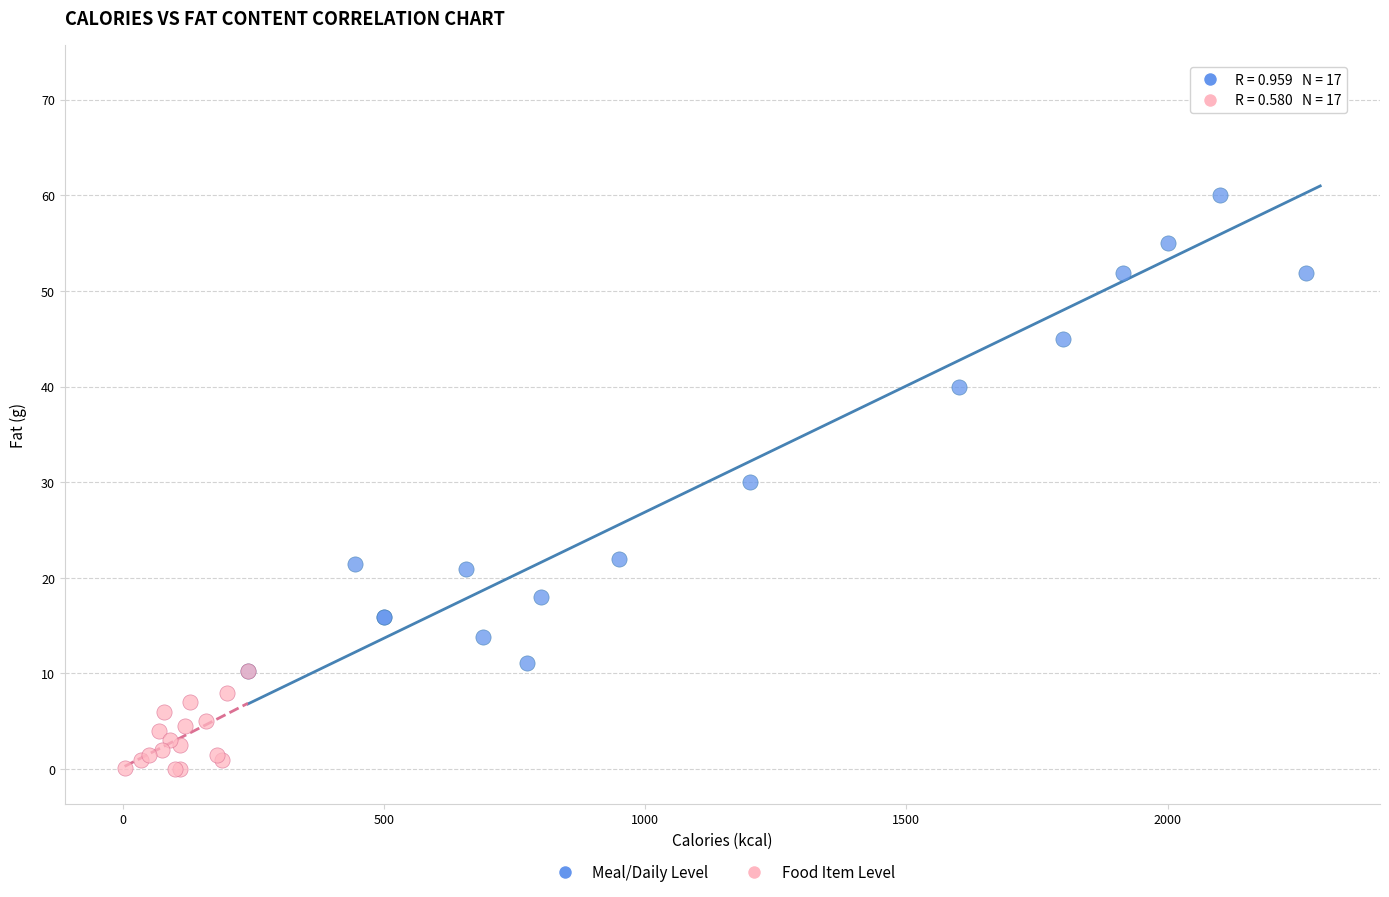

Which series reaches the minimum Y coordinate?

Food Item Level